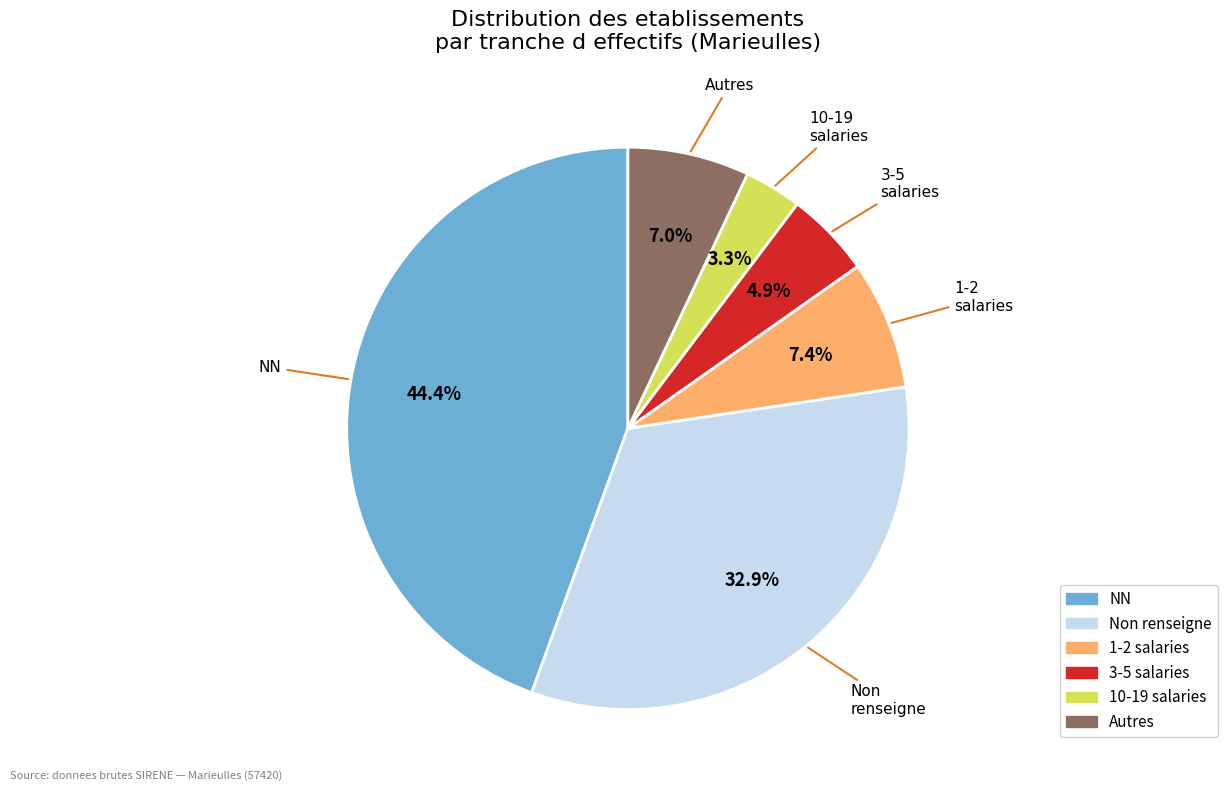

Is there a majority slice in this chart?

No